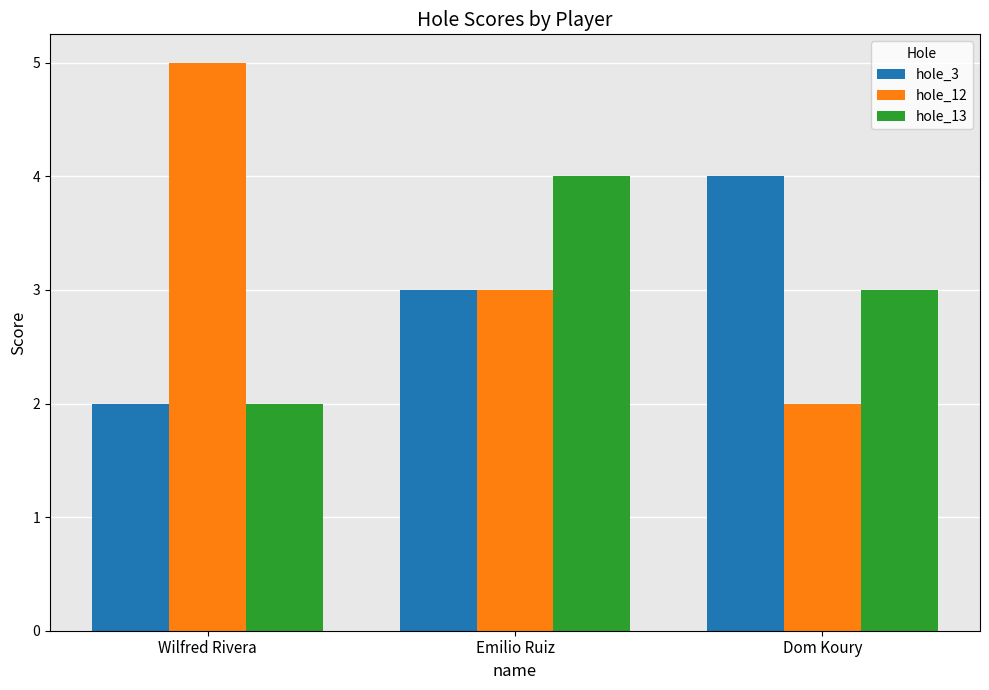

True or false: hole_13 has a value of 3 at Wilfred Rivera.

False